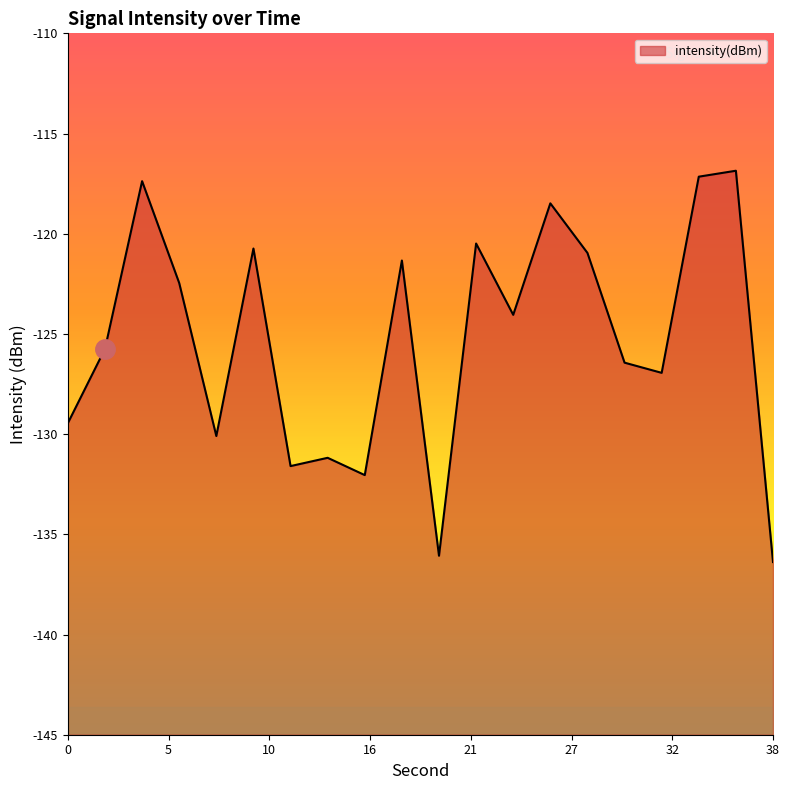

What is the difference between the maximum and minimum values?

19.5